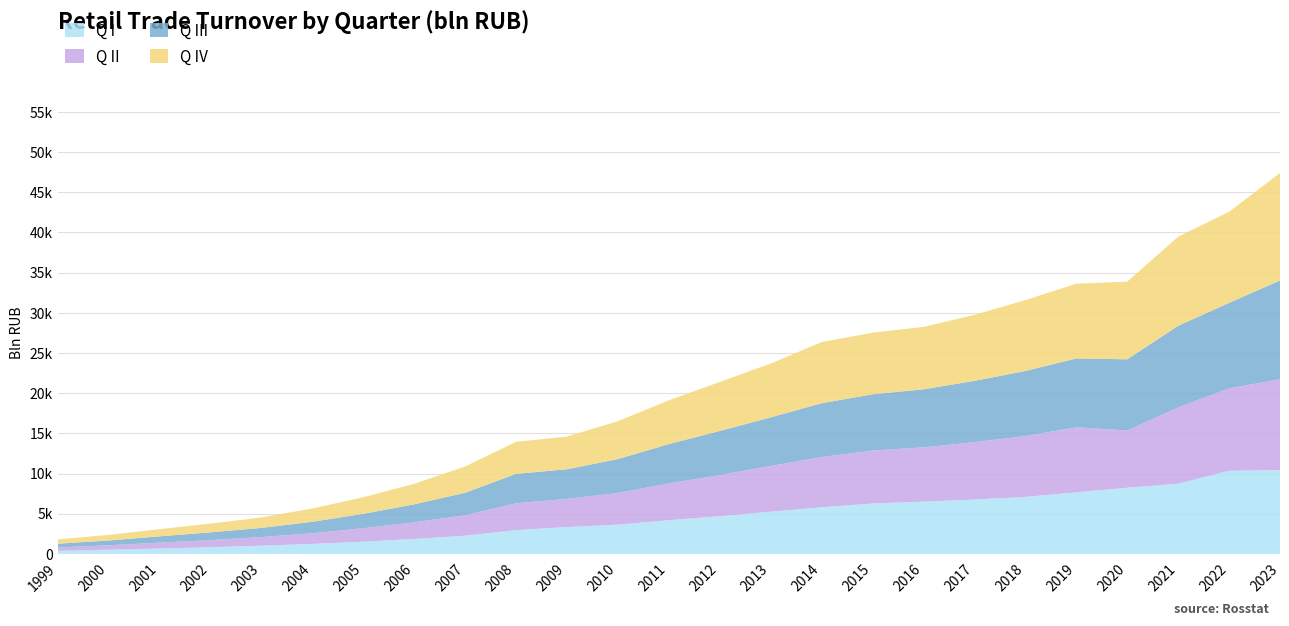

Reading left to right, what are all the values shown in this chart?

Q I: 379.0	517.7	665.2	828.0	1013.9	1237.3	1511.2	1857.2	2257.8	2957.8	3330.6	3634.0	4184.8	4689.7	5241.3	5792.9	6268.2	6494.9	6753.2	7088.6	7652.5	8228.6	8724.2	10340.9	10414.7
Q II: 416.5	542.8	729.6	884.2	1071.9	1322.2	1674.9	2068.1	2542.6	3331.7	3513.2	3943.6	4573.2	5112.2	5692.8	6256.7	6592.6	6760.6	7144.8	7564.5	8101.1	7123.0	9494.6	10255.4	11312.8
Q III: 464.6	598.4	783.3	963.5	1142.5	1430.5	1796.8	2237.3	2799.2	3664.1	3688.1	4215.9	4900.5	5492.4	6052.0	6697.3	6997.5	7222.5	7630.9	8107.0	8560.7	8860.6	10161.1	10637.0	12300.0
Q IV: 537.3	693.4	891.9	1089.7	1301.4	1652.5	2058.6	2549.3	3269.4	3990.6	4067.3	4718.5	5445.8	6100.2	6699.8	7609.3	7668.5	7762.9	8216.6	8819.3	9310.0	9661.5	11092.1	11343.7	13377.4